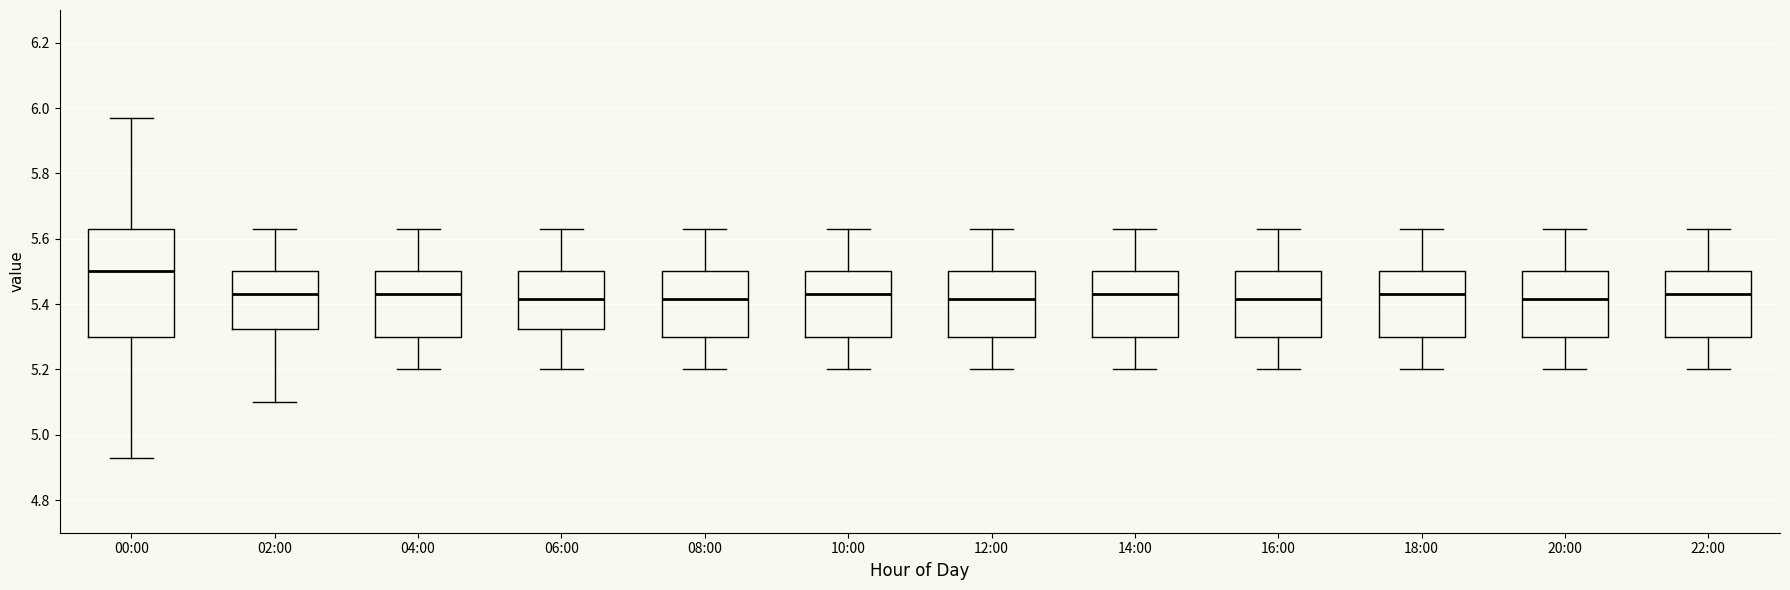

Reading left to right, read every box against the y-axis: the position of its median line, the range the box covers, and the ends of its whiskers. The values are not printed on the chart, so give them approximately, as read against the axis.

00:00: median 5.50, box 5.30 to 5.64, whiskers 4.94 to 5.98
02:00: median 5.44, box 5.32 to 5.50, whiskers 5.10 to 5.64
04:00: median 5.44, box 5.30 to 5.50, whiskers 5.20 to 5.64
06:00: median 5.42, box 5.32 to 5.50, whiskers 5.20 to 5.64
08:00: median 5.42, box 5.30 to 5.50, whiskers 5.20 to 5.64
10:00: median 5.44, box 5.30 to 5.50, whiskers 5.20 to 5.64
12:00: median 5.42, box 5.30 to 5.50, whiskers 5.20 to 5.64
14:00: median 5.44, box 5.30 to 5.50, whiskers 5.20 to 5.64
16:00: median 5.42, box 5.30 to 5.50, whiskers 5.20 to 5.64
18:00: median 5.44, box 5.30 to 5.50, whiskers 5.20 to 5.64
20:00: median 5.42, box 5.30 to 5.50, whiskers 5.20 to 5.64
22:00: median 5.44, box 5.30 to 5.50, whiskers 5.20 to 5.64